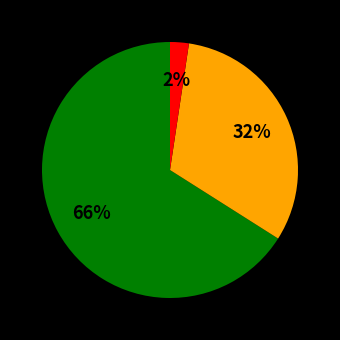

To the nearest percent, what is the difference between the largest and smallest slice percentages?

64%